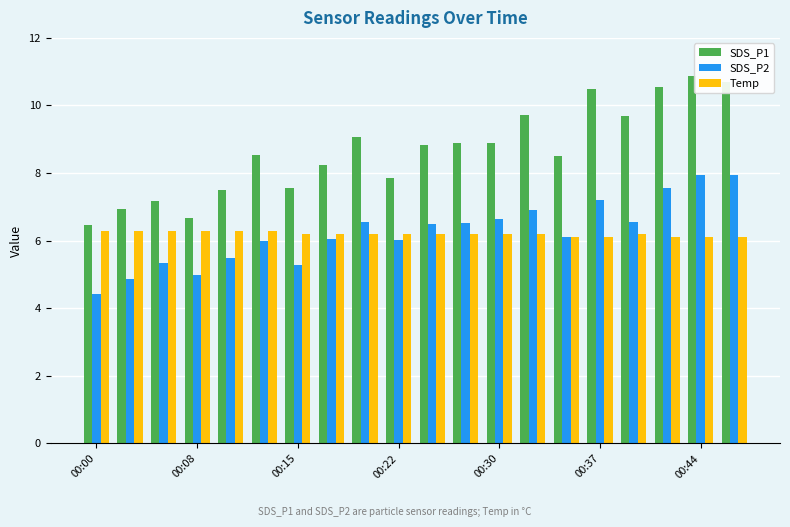

What is the difference between the second highest and minimum values in the Temp series?

0.2